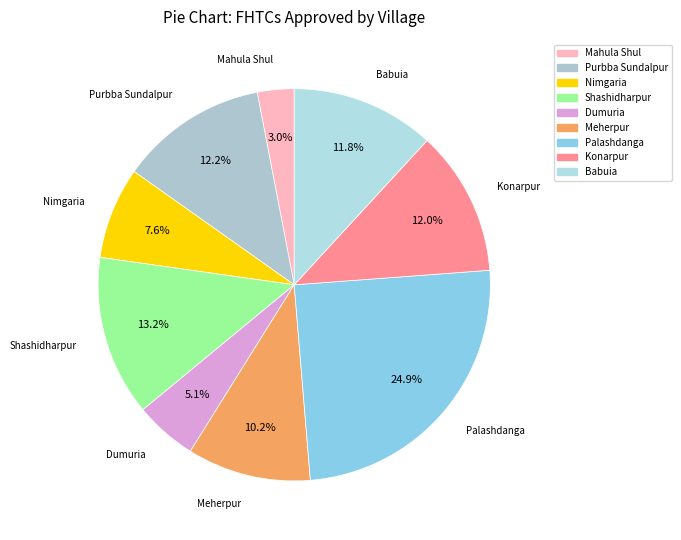

What percentage do Meherpur and Babuia together represent?

22.0%